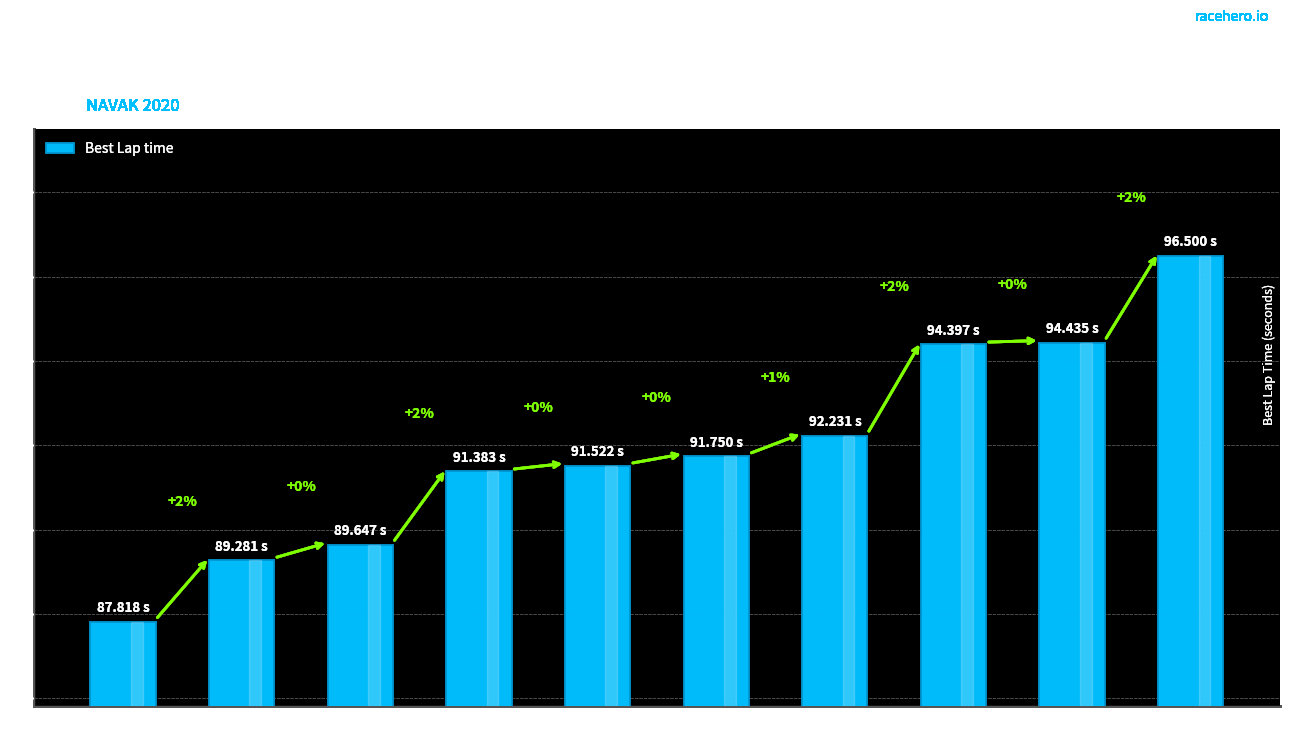

What is the difference between the second highest and second lowest values?

5.2